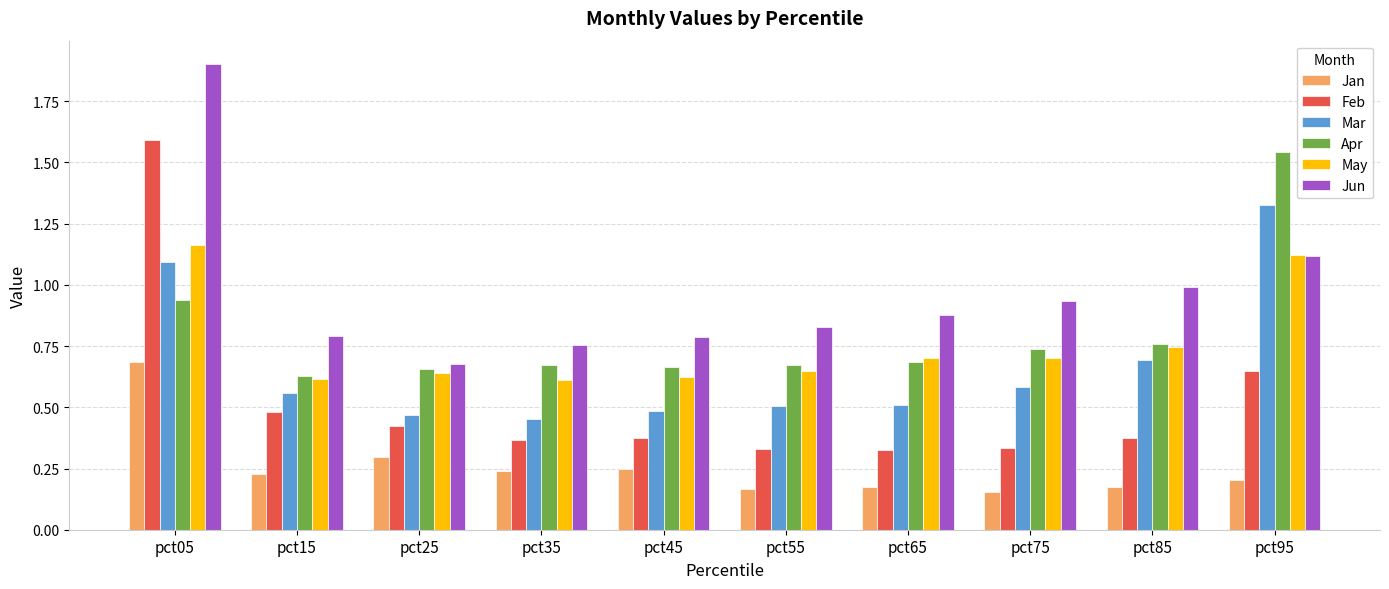

What is the total value across all series at pct75?

3.4